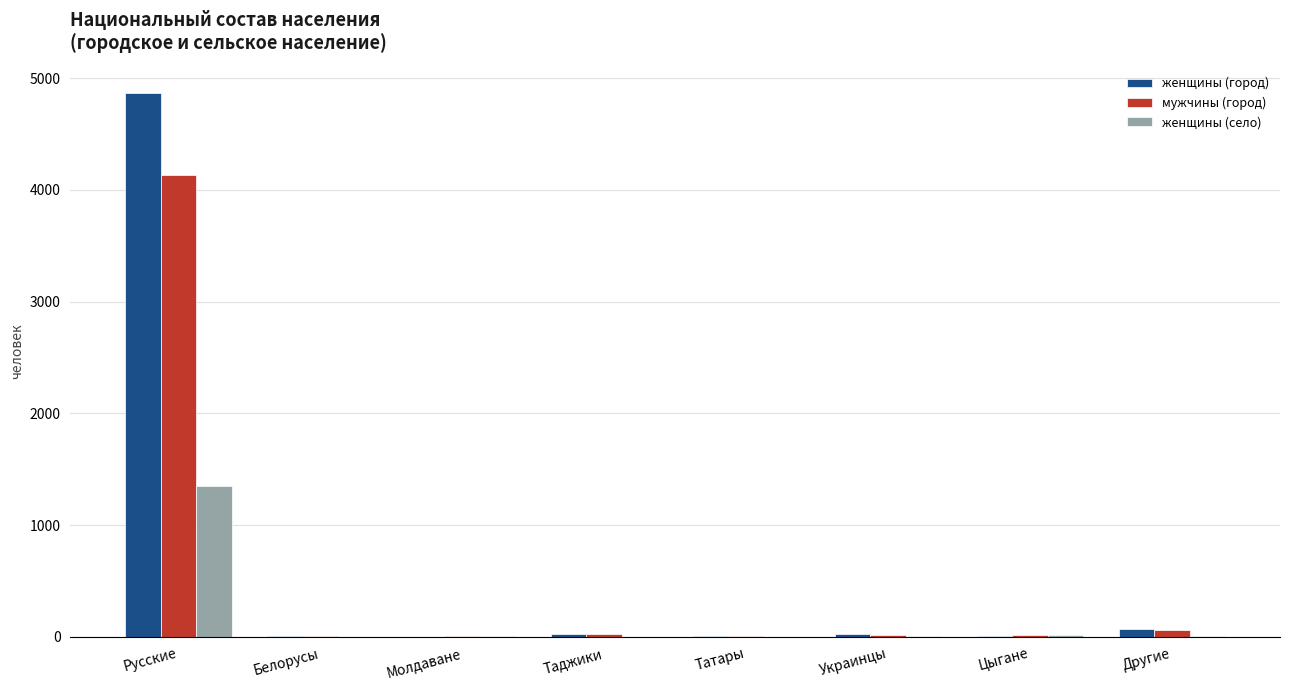

Which series changed the most between Русские and Молдаване?

женщины (город)